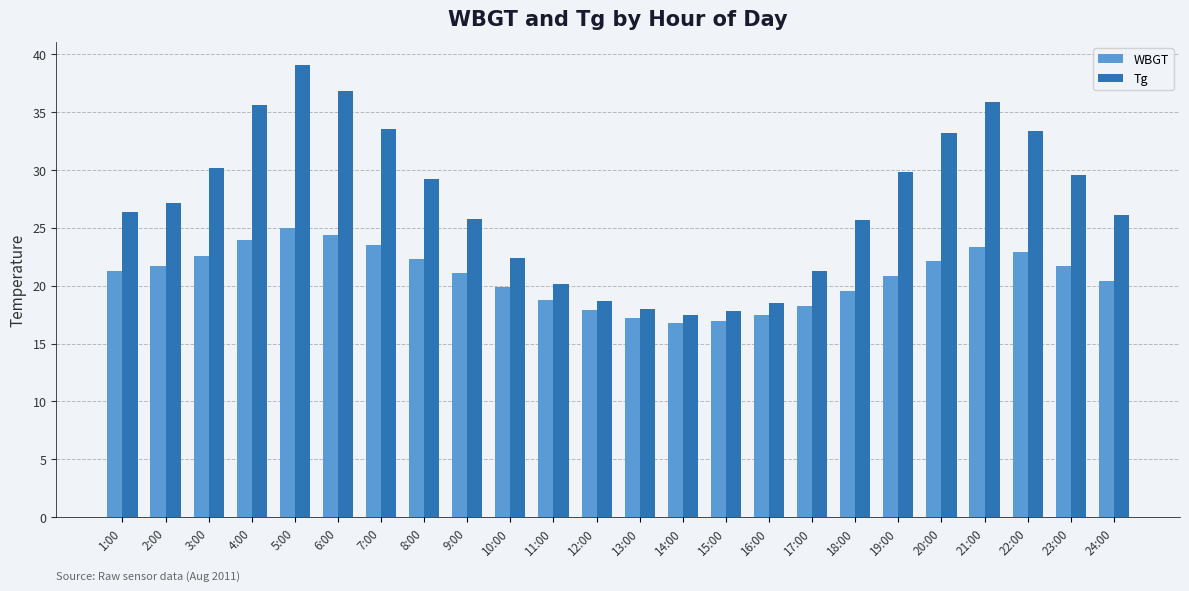

Which series has the largest range (max minus min)?

Tg